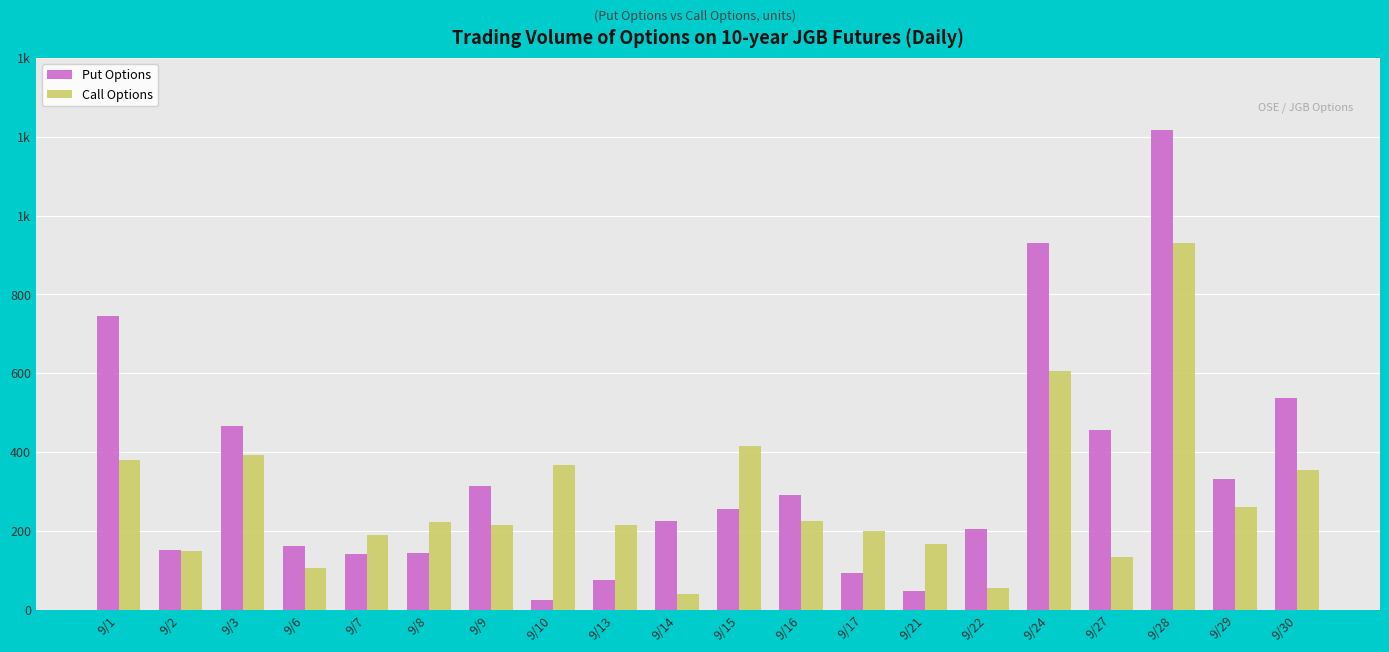

What are all the series names shown in the legend?

Put Options, Call Options